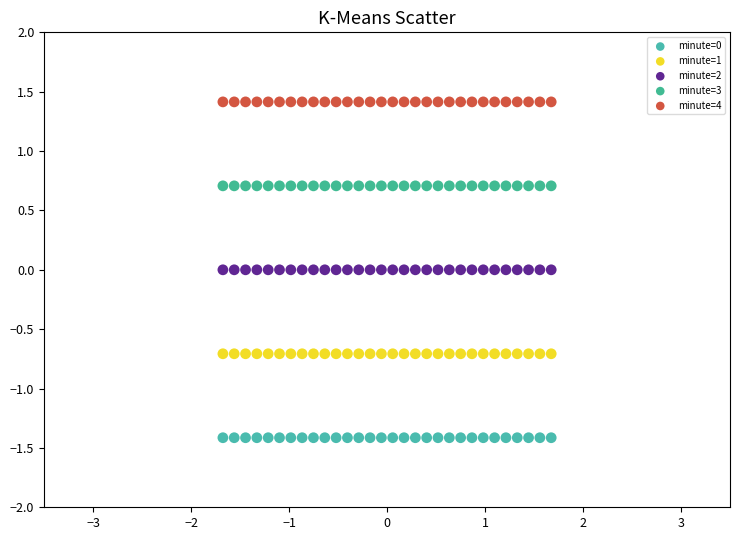

Which series contains the lowest Y value?

minute=0